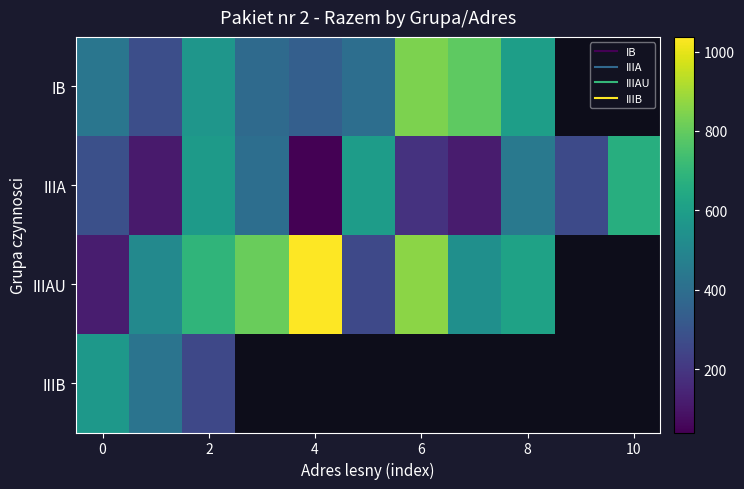

Which series has the widest spread of values?

IIIAU